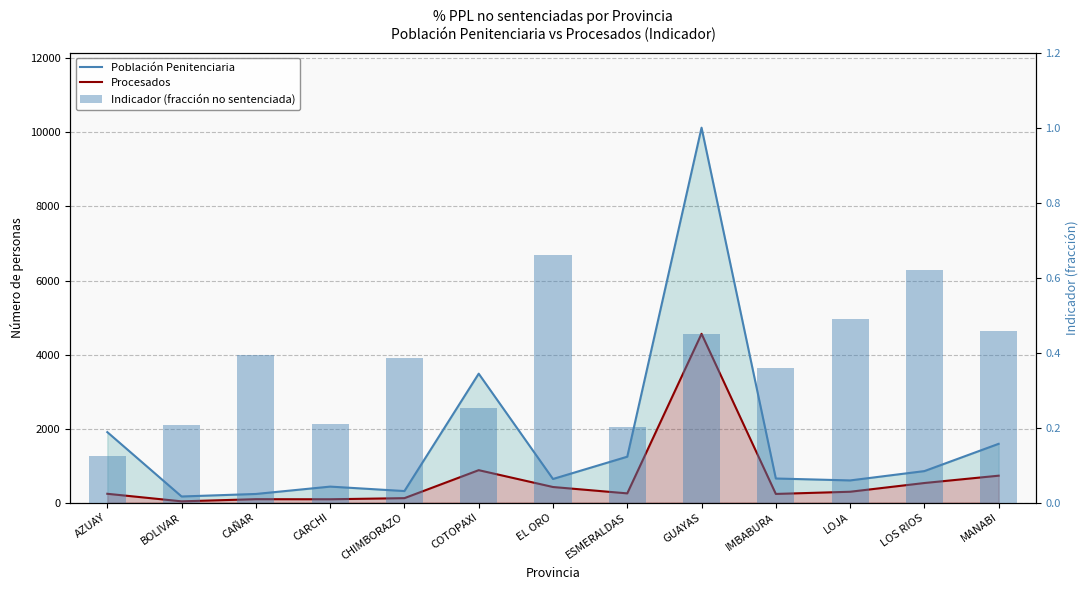

Rank the series at EL ORO from lowest to highest value.

Indicador (fracción no sentenciada), Procesados (line), Población Penitenciaria (line)